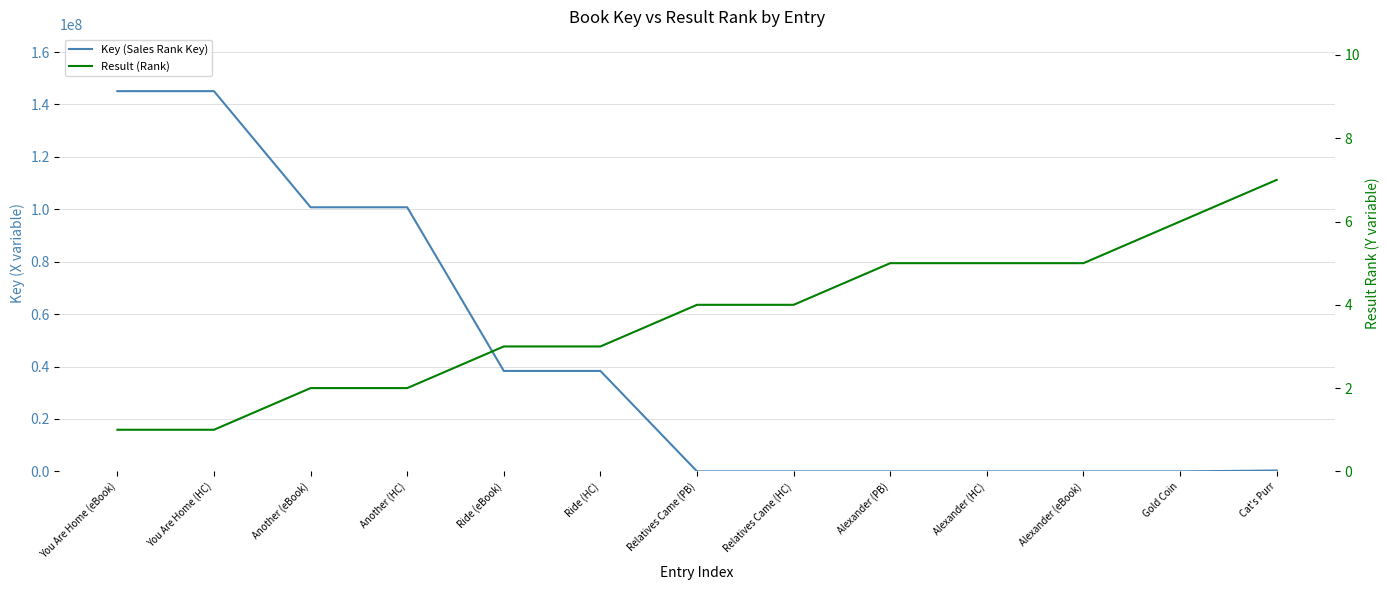

True or false: Result (Rank) has more than 1 points higher than both neighbors.

False